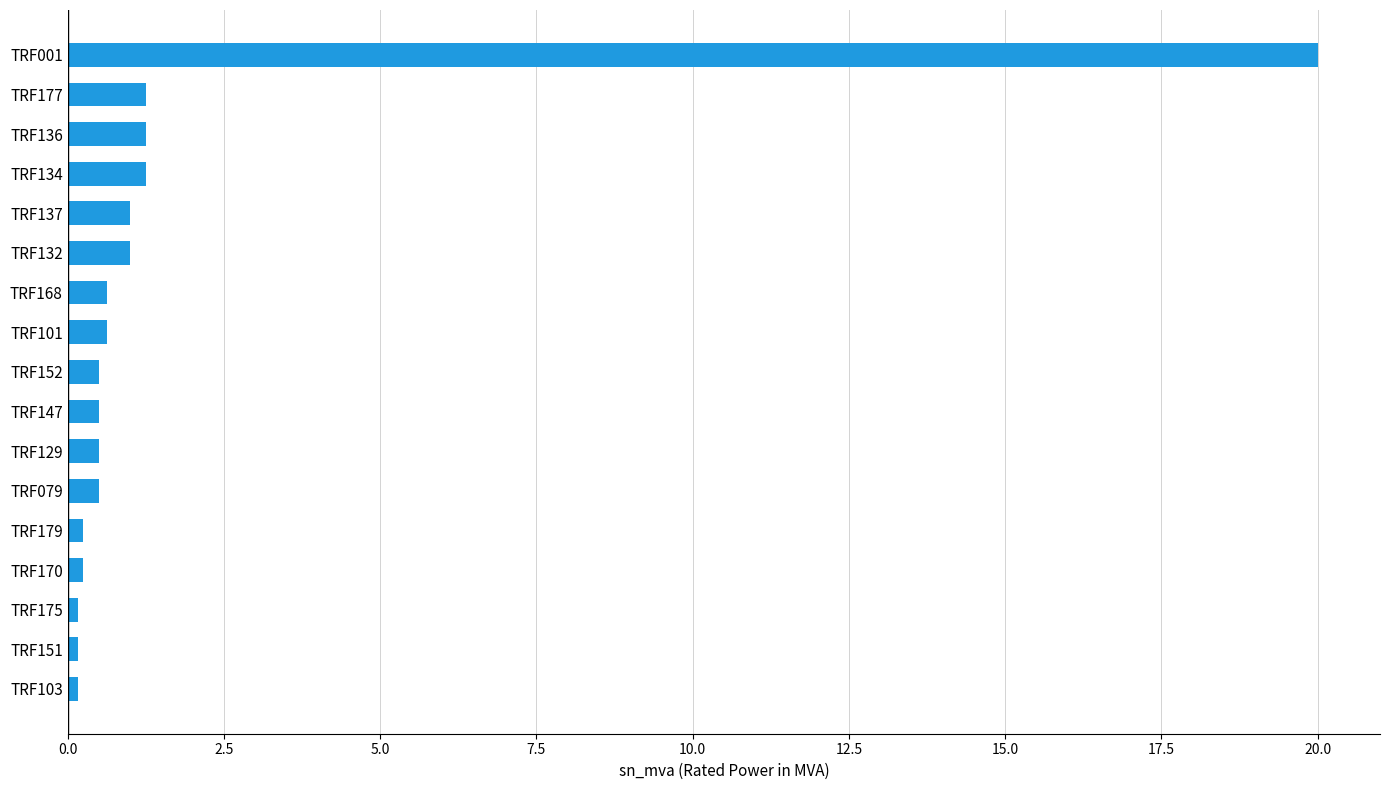

Are the bars horizontal?

Yes